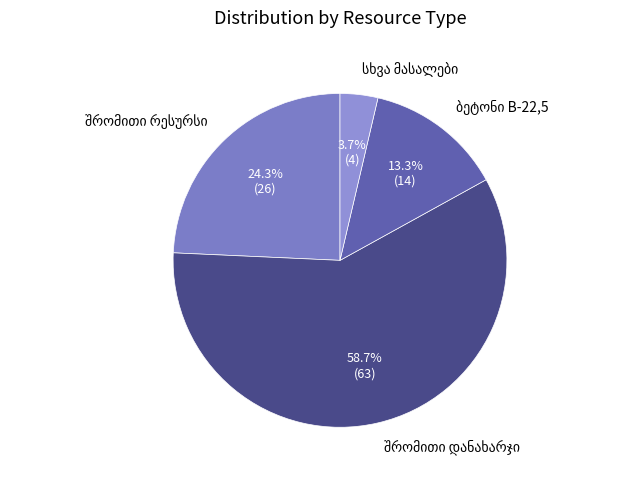

Does any single category account for the majority?

Yes